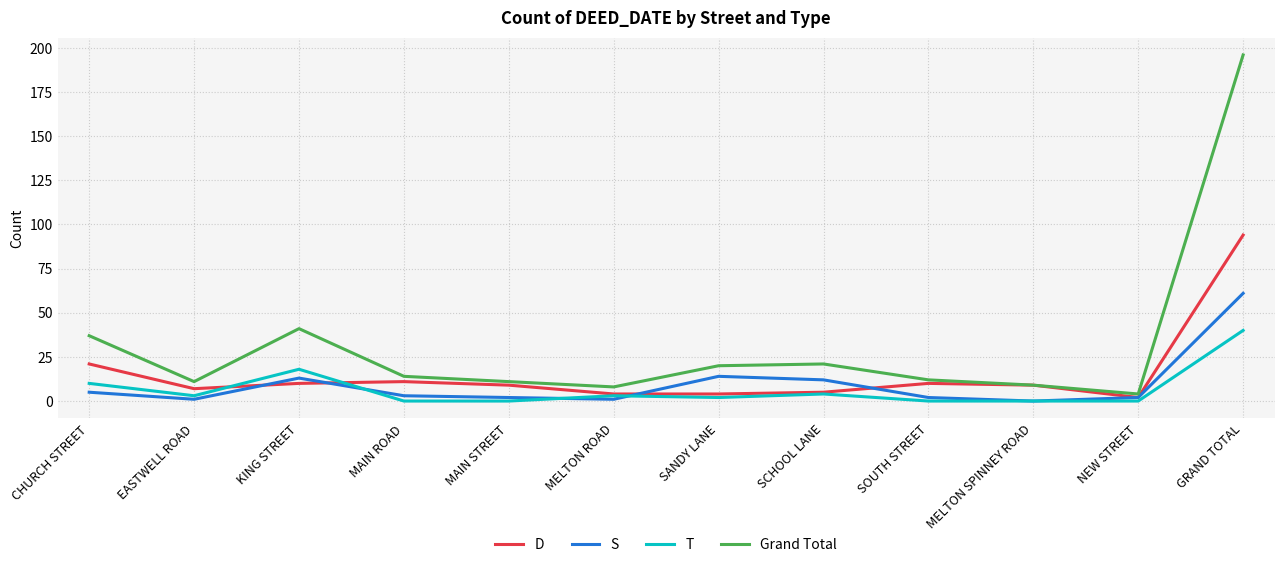

The value of T at MELTON ROAD is 3. True or false?

True